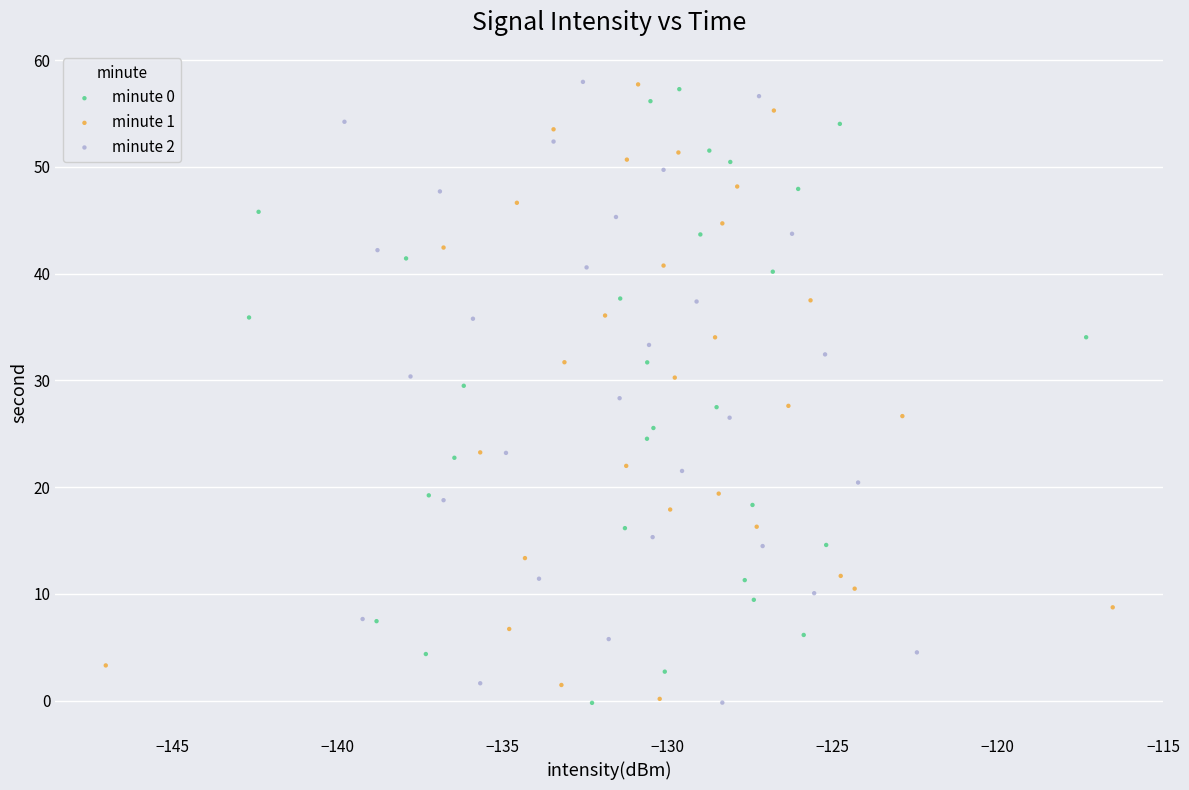

Which series has the largest Y range (max minus min)?

minute 2